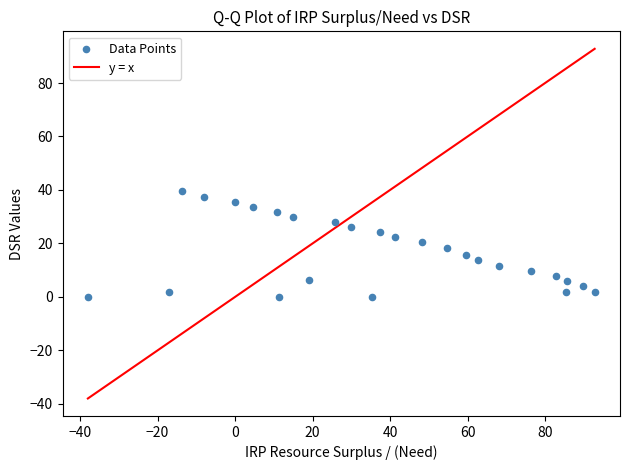

What is the range of Y values (max minus min)?

39.5